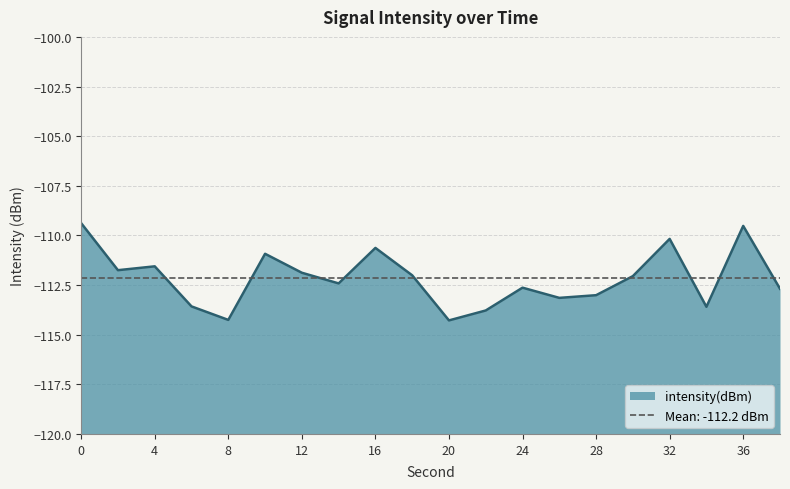

How many interior local valleys (lower than both neighbors) does the data have?

6